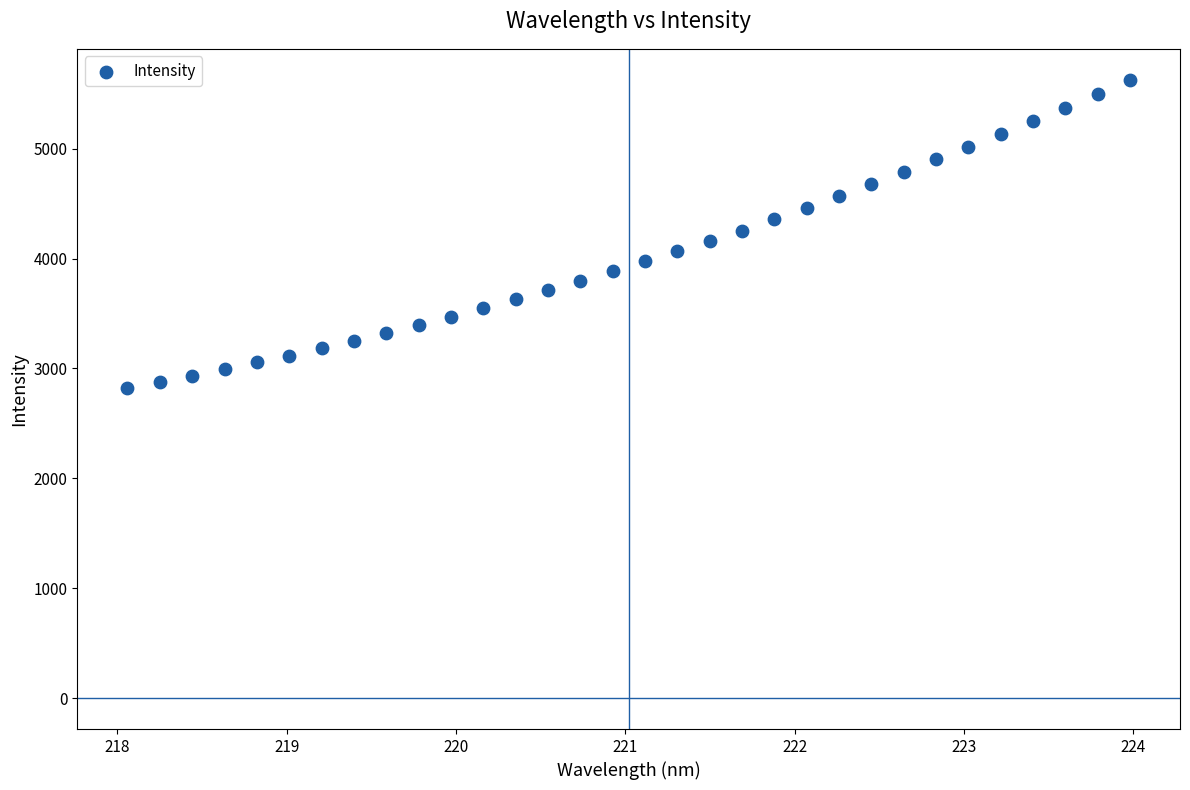

What is the range of X values (max minus min)?

5.9